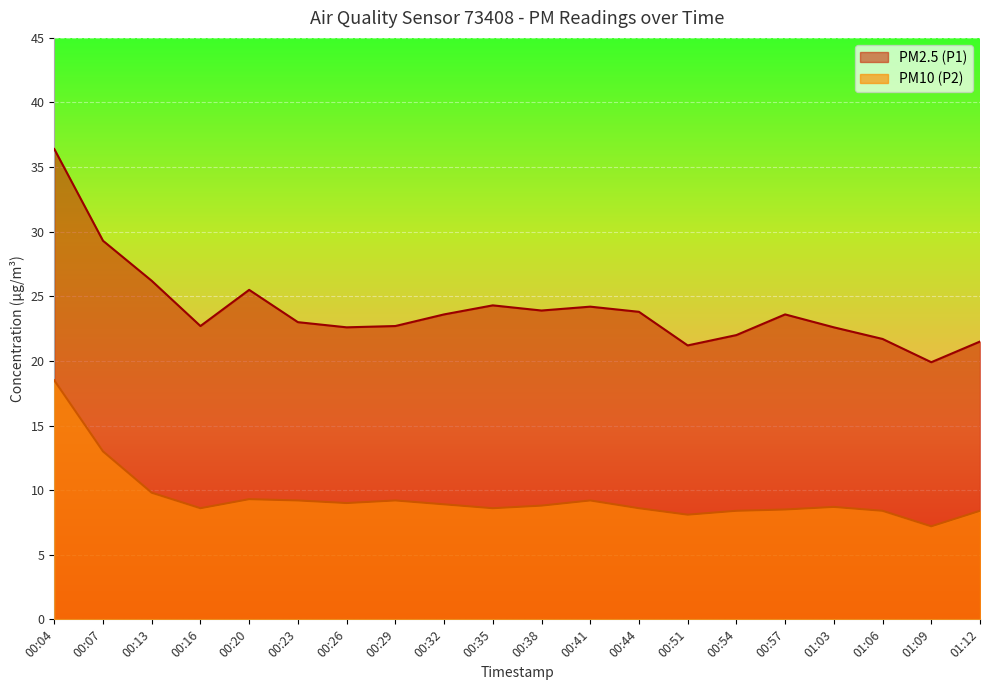

Is it true that PM2.5 (P1) equals 22.6 at 01:03?

True